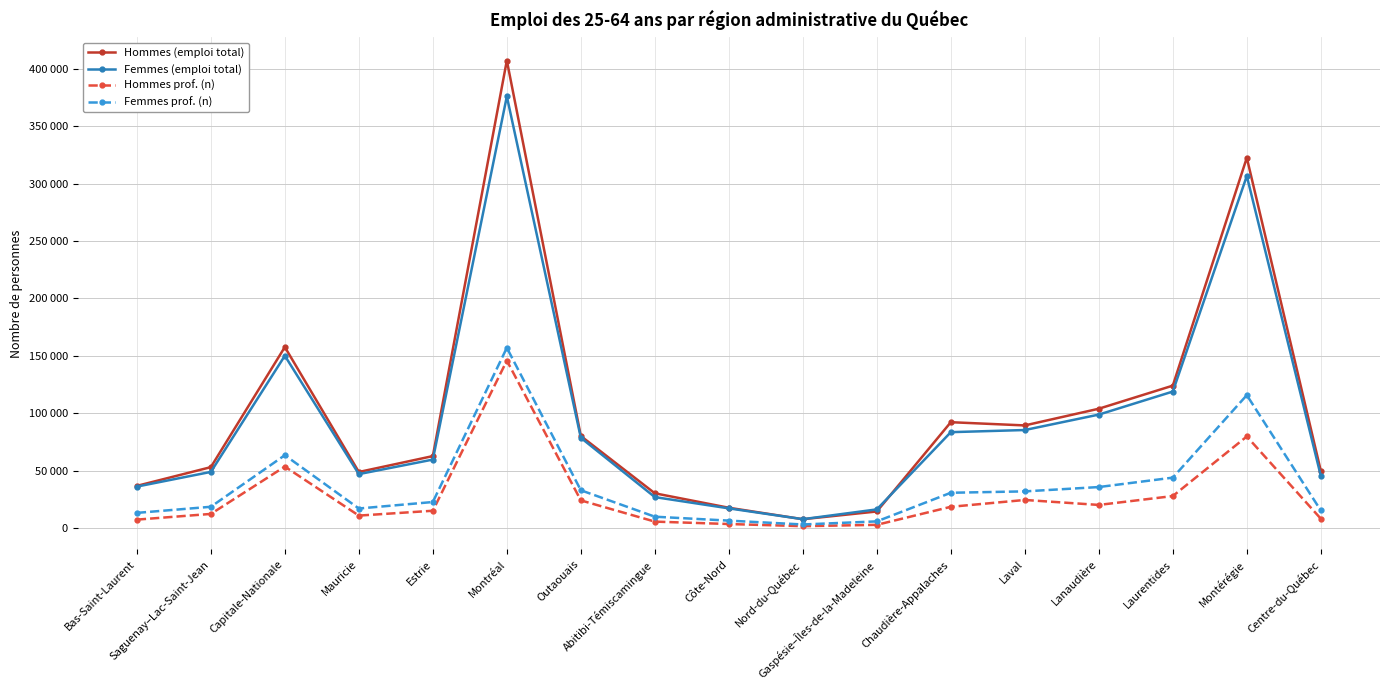

True or false: Femmes (emploi total) and Hommes prof. (n) cross at least once.

False